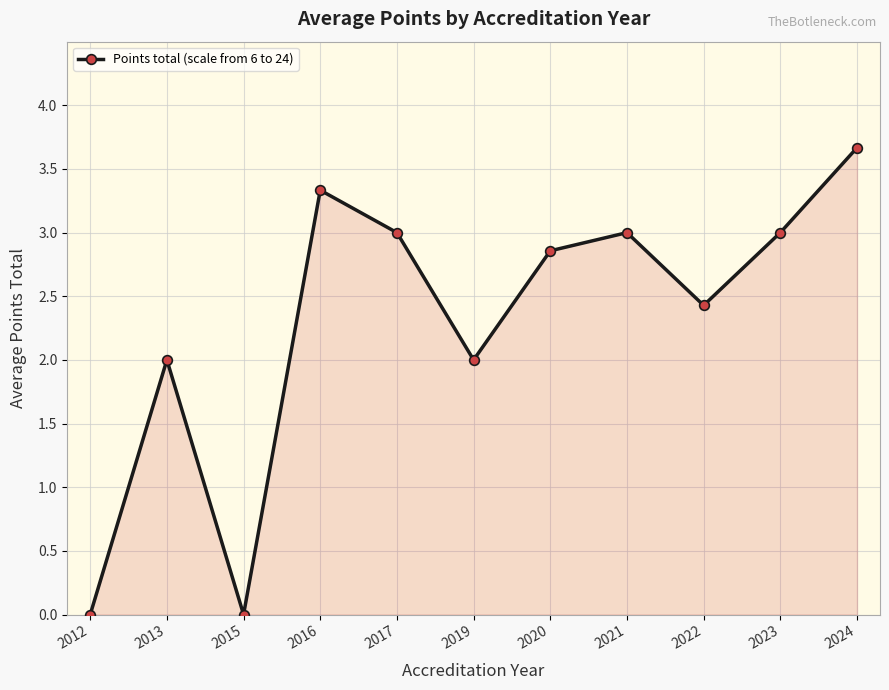

What is the difference between the maximum and minimum values?

3.7